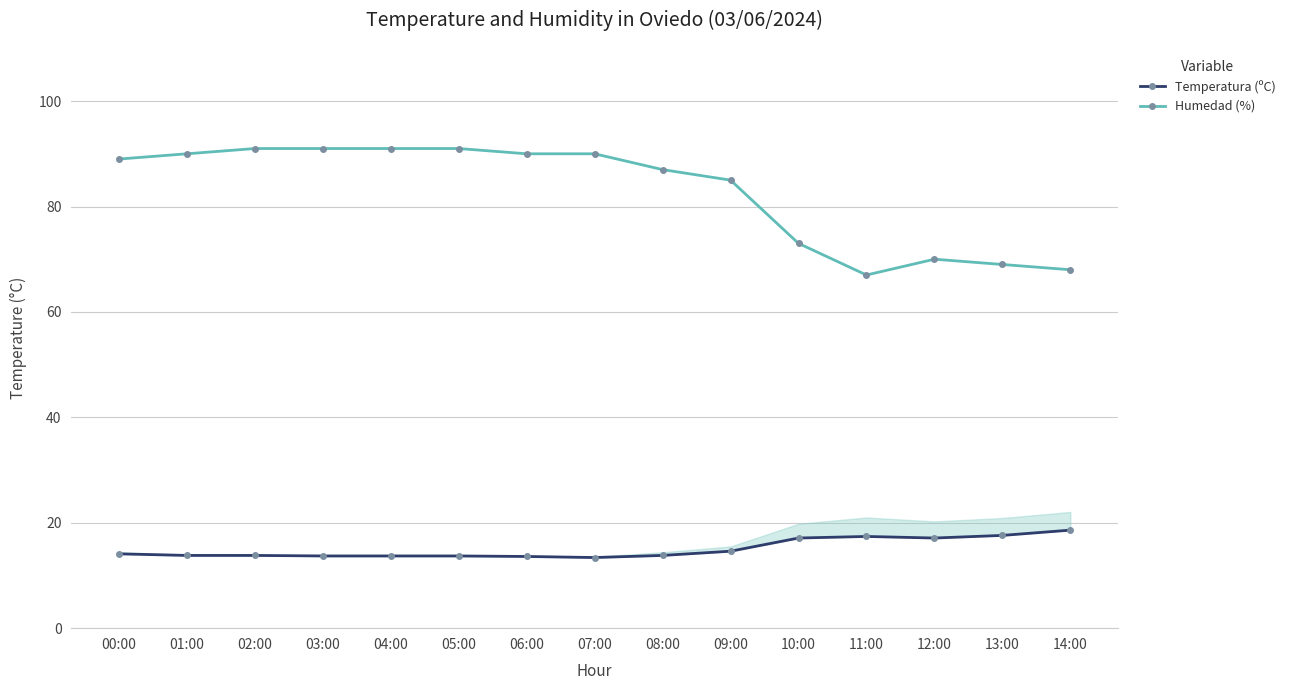

What are all the series names shown in the legend?

Temperatura (ºC), Humedad (%)